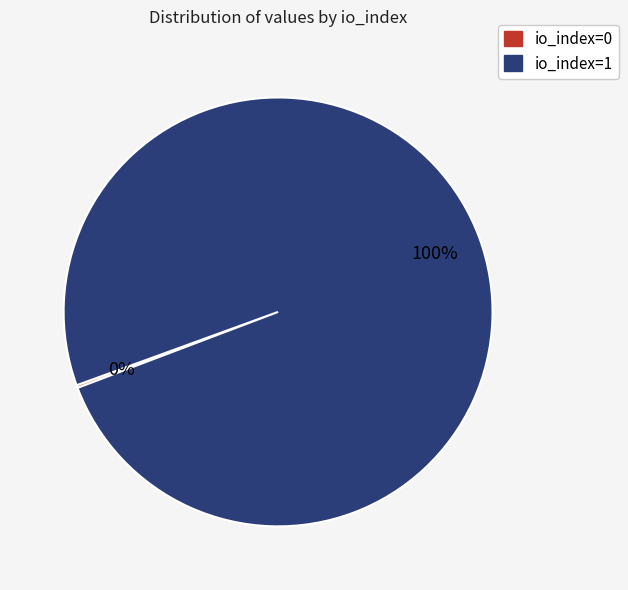

To the nearest percent, what is the average slice percentage?

50%